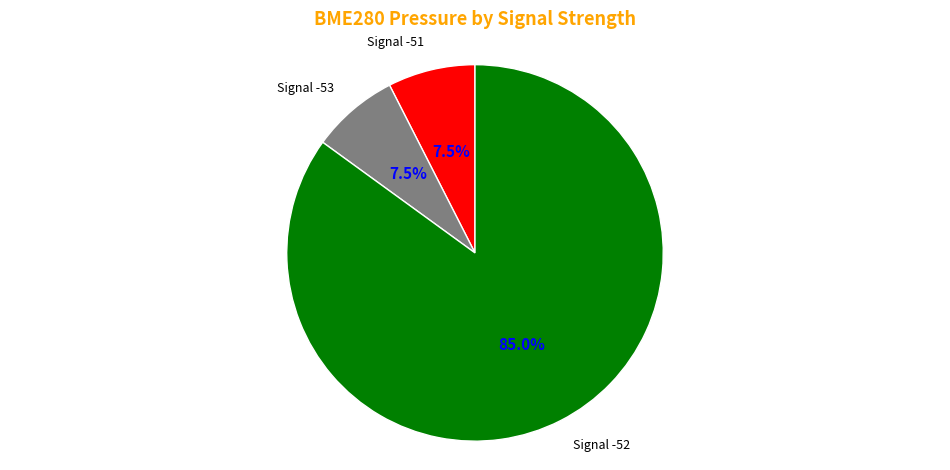

Count the number of slices in the pie.

3